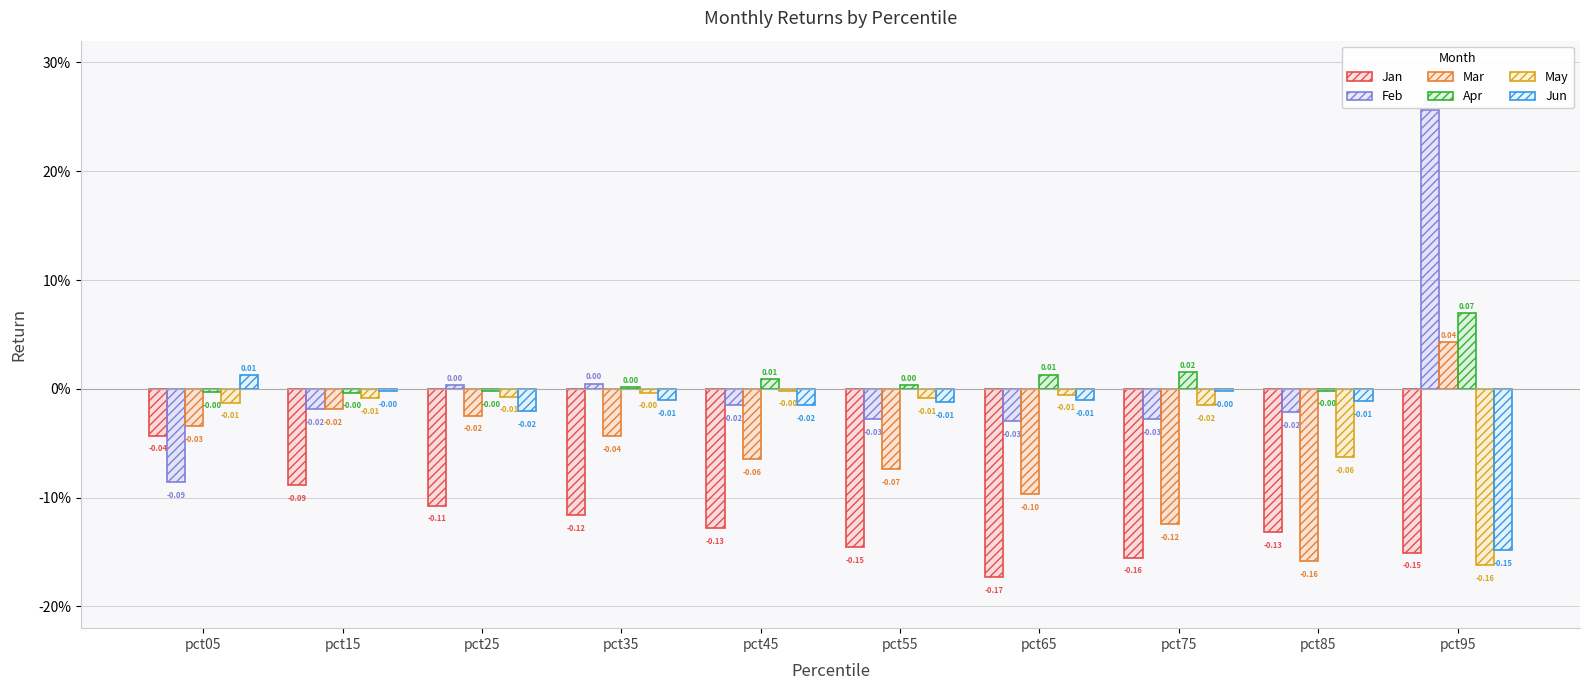

Are the bars grouped side by side (vs. stacked)?

Yes